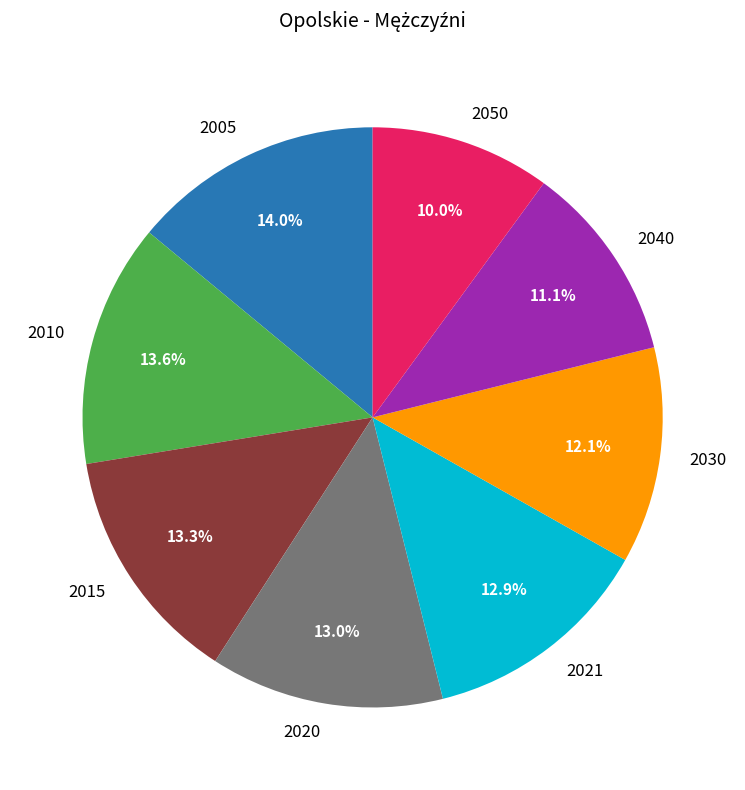

Between 2050 and 2030, which is larger?

2030